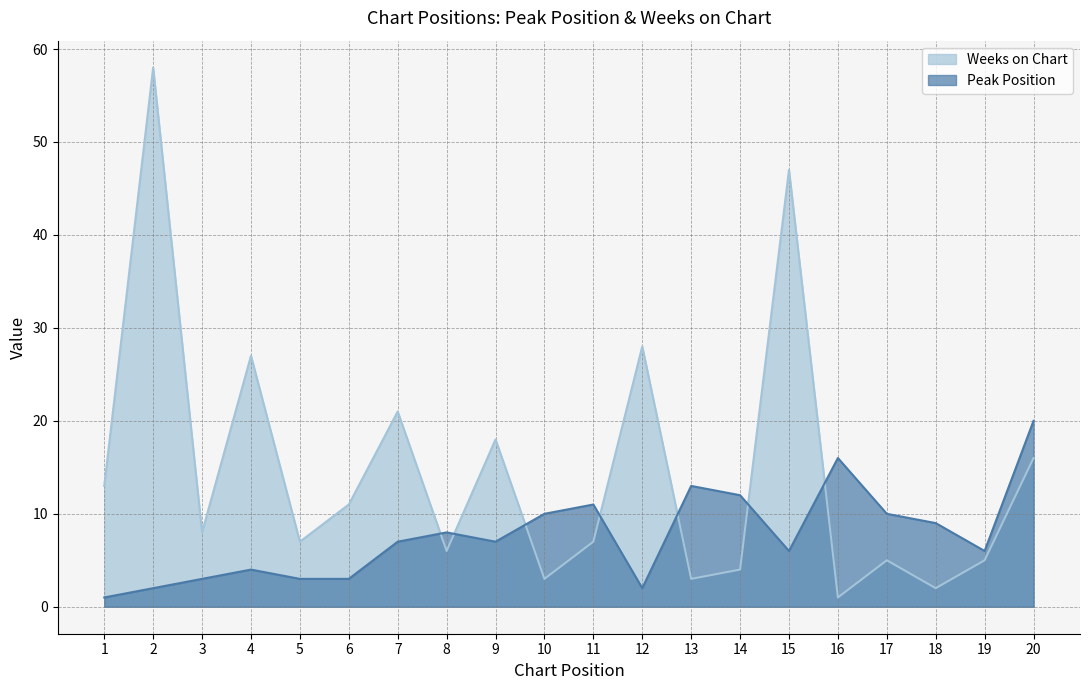

At which category is the sum across all series the highest?

2